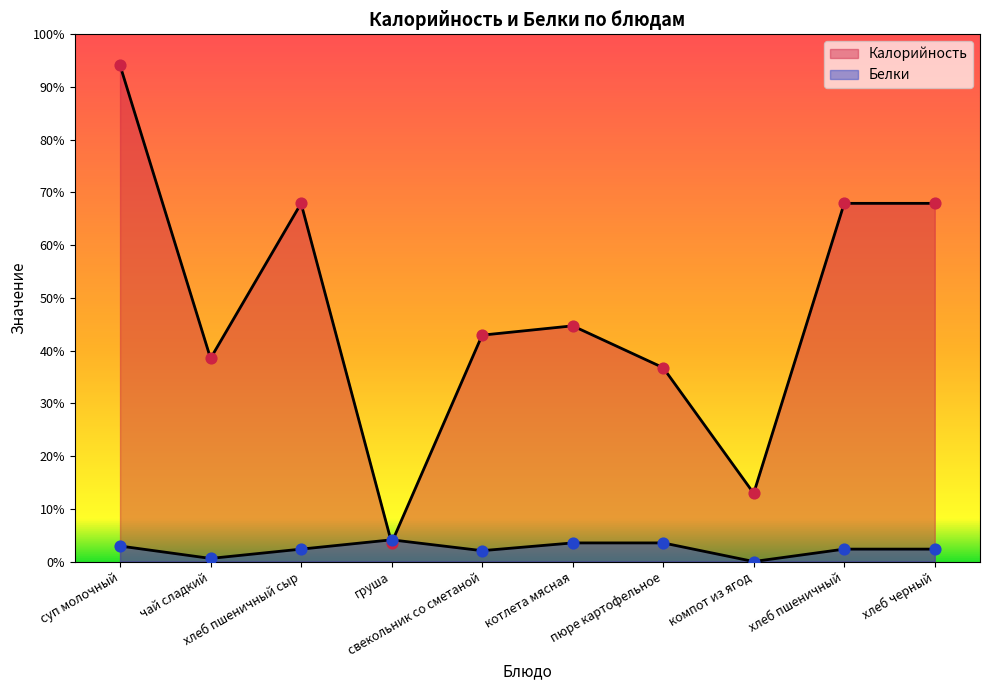

At which category is the sum across all series the highest?

суп молочный